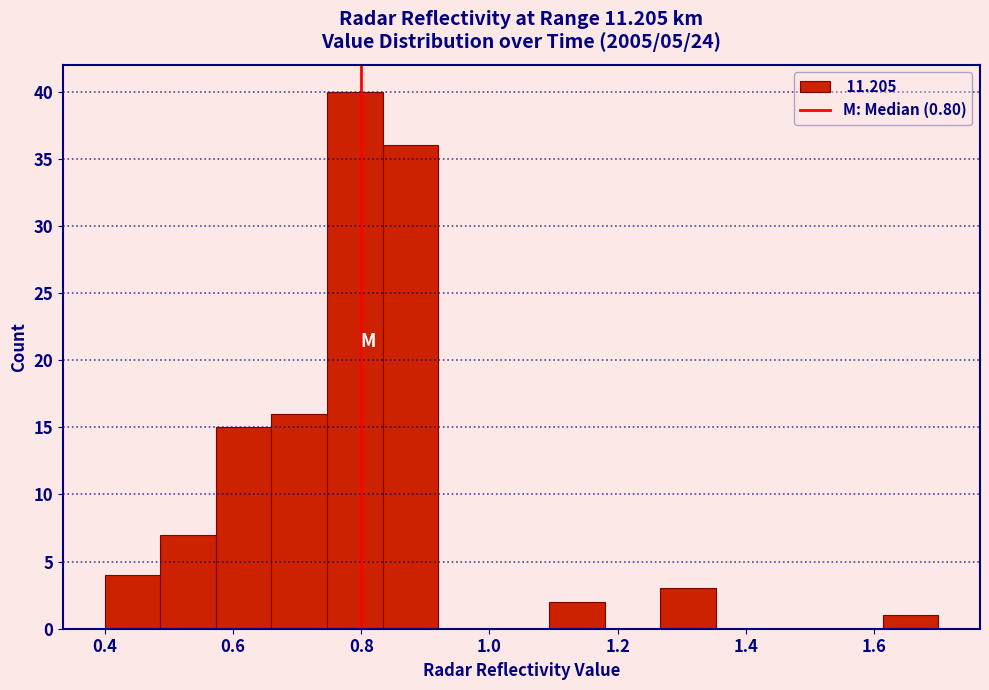

Reading left to right, list every bar in this chart as the range it spans on the x-axis followed by its height. Neither the bar edges nor the heights are printed on the chart, so give them approximately, as read against the axes.

0.40 to 0.48: 4
0.48 to 0.58: 7
0.58 to 0.66: 15
0.66 to 0.74: 16
0.74 to 0.84: 40
0.84 to 0.92: 36
0.92 to 1.00: 0
1.00 to 1.10: 0
1.10 to 1.18: 2
1.18 to 1.26: 0
1.26 to 1.36: 3
1.36 to 1.44: 0
1.44 to 1.52: 0
1.52 to 1.62: 0
1.62 to 1.70: 1